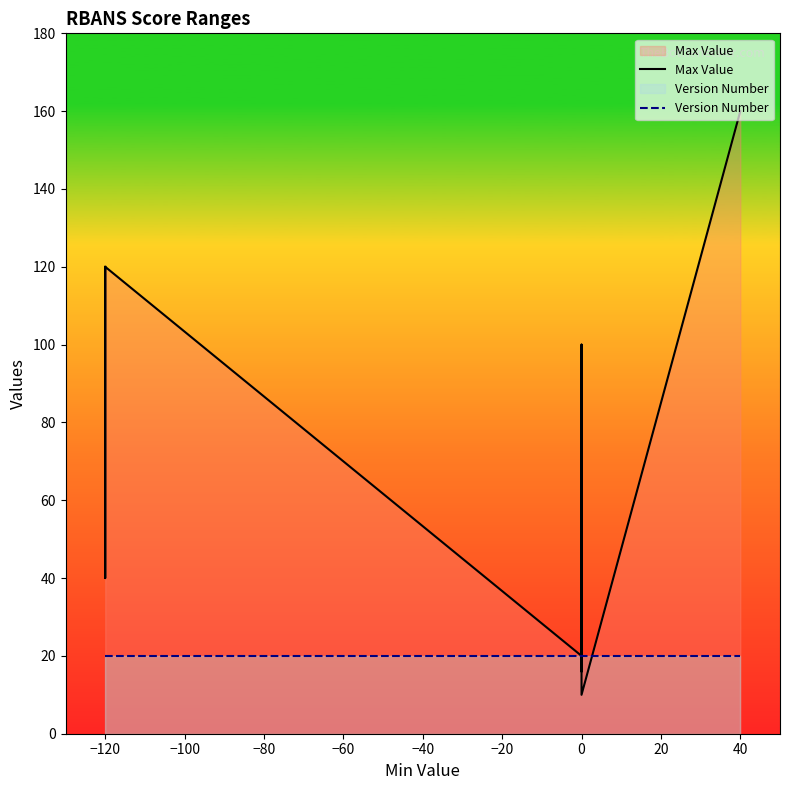

What is the approximate value of Version Number at −120?

20